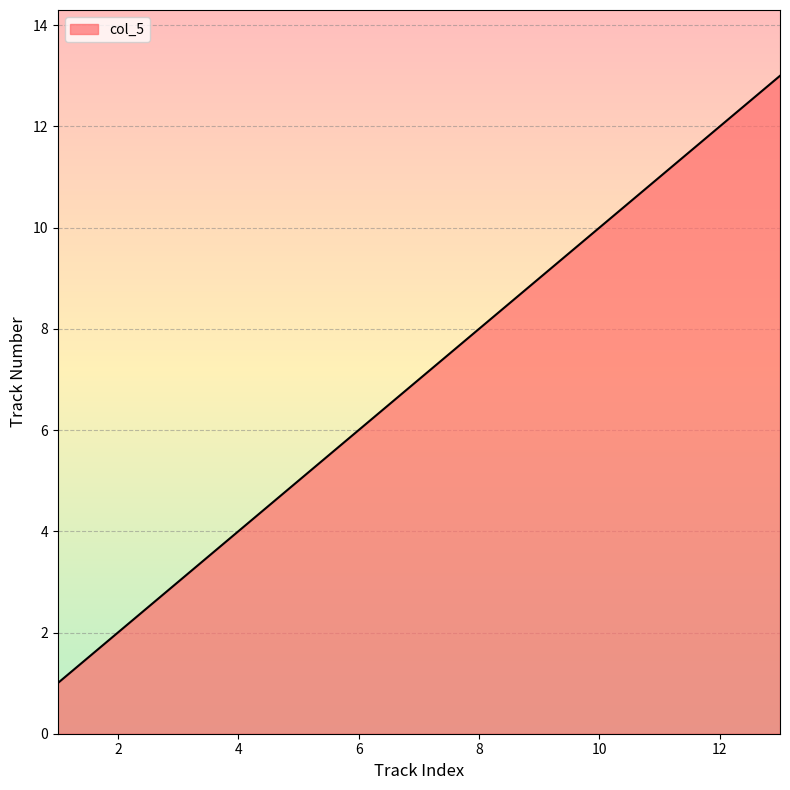

What is the difference between the maximum and minimum values?

12